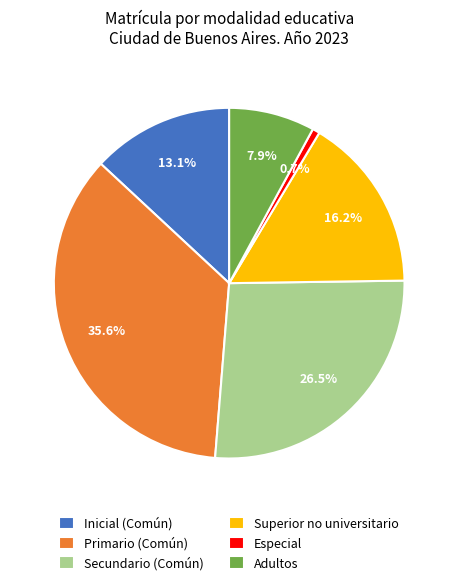

What is the smallest slice in the pie chart?

Especial